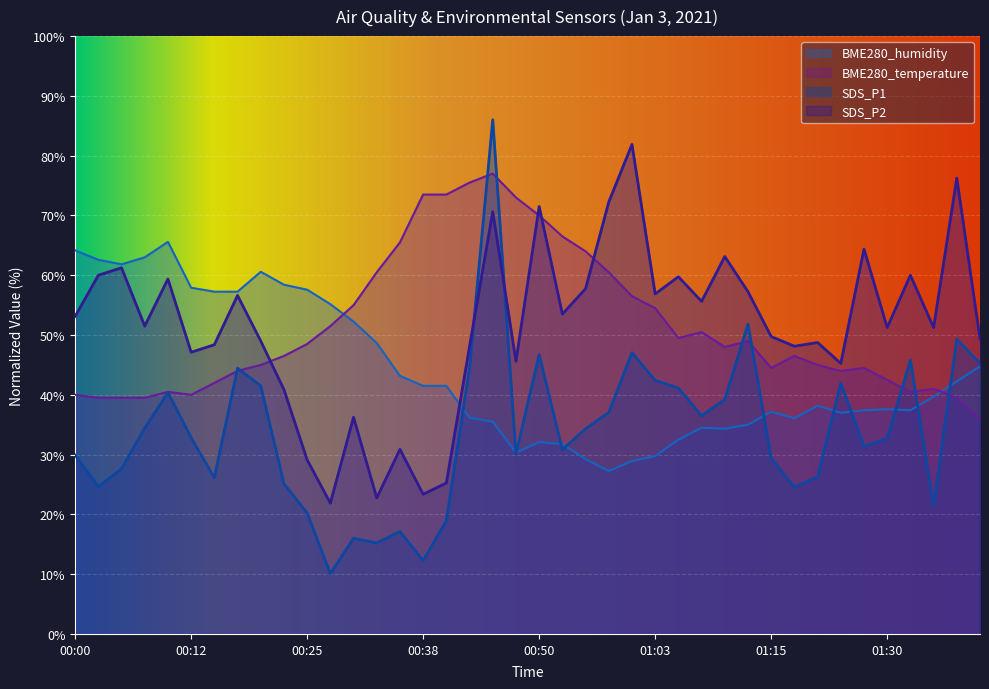

True or false: SDS_P1 and BME280_temperature intersect in this chart.

True